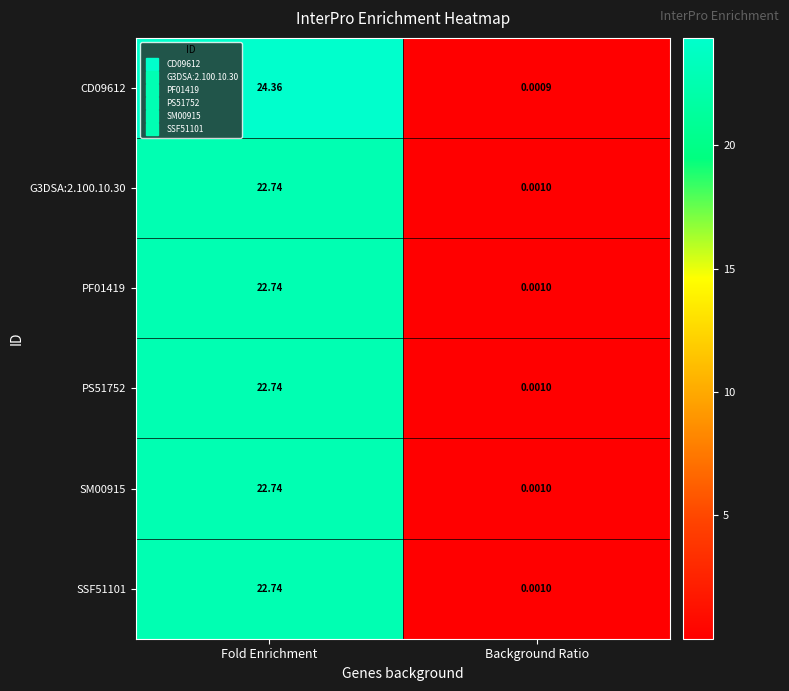

At which category does the chart reach its minimum across all series?

Background Ratio